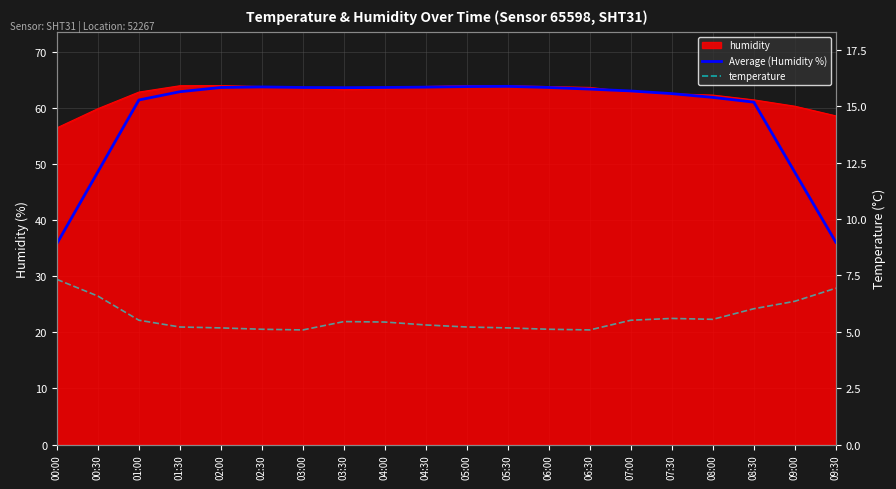

True or false: Average (Humidity %) has more than 1 points higher than both neighbors.

True